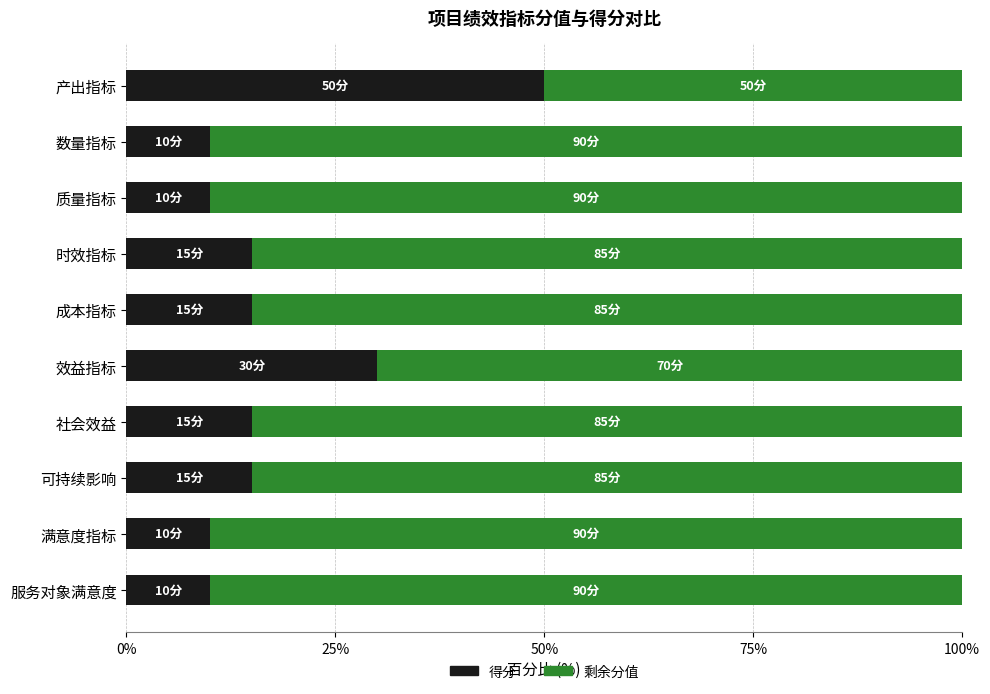

True or false: 得分 has a value of 6 at 数量指标.

False